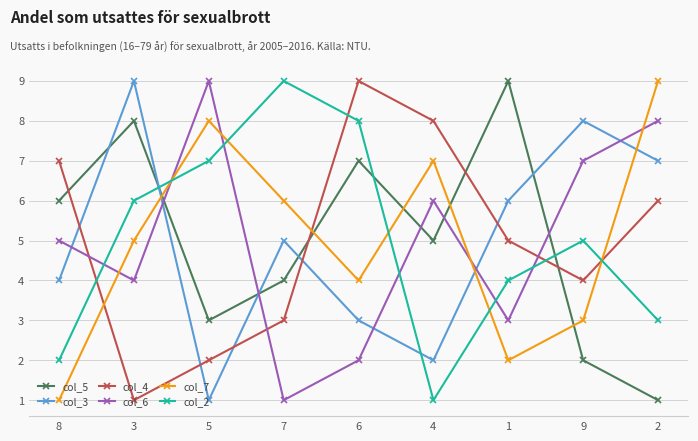

What position from the right is 6?

5